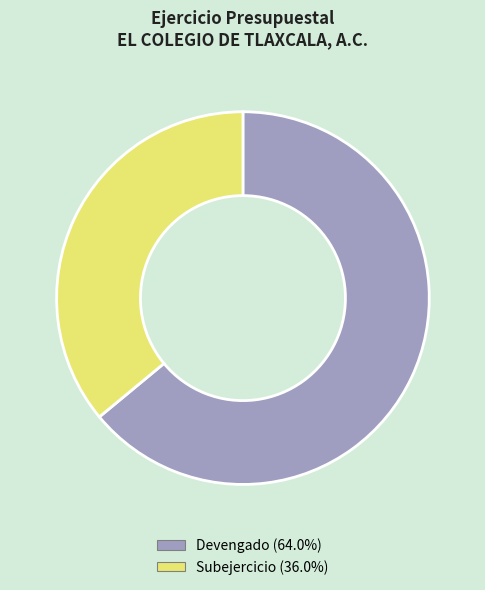

How many segments does this pie chart have?

2